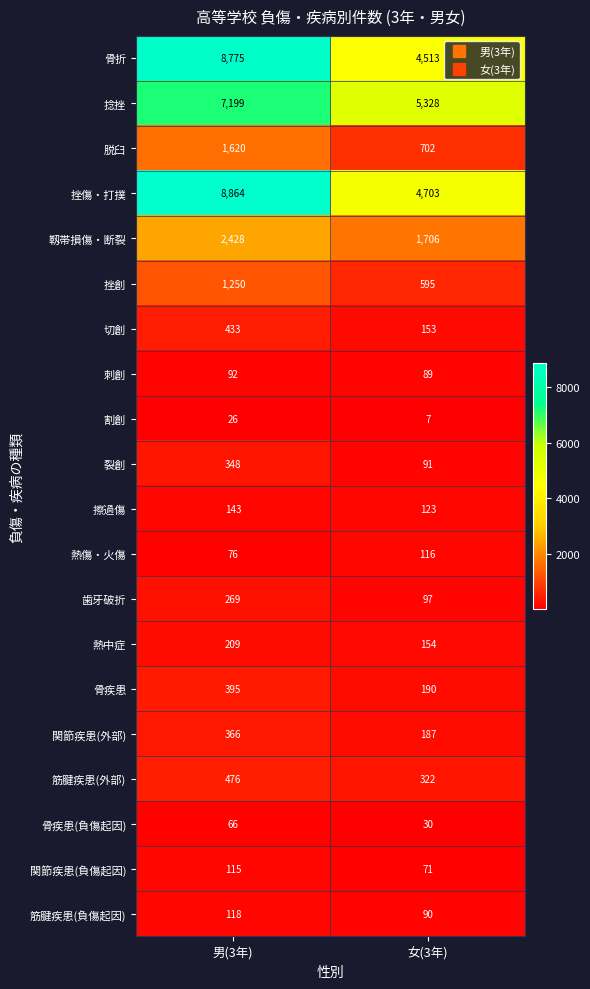

Between 男(3年) and 女(3年), which series saw the biggest shift?

骨折